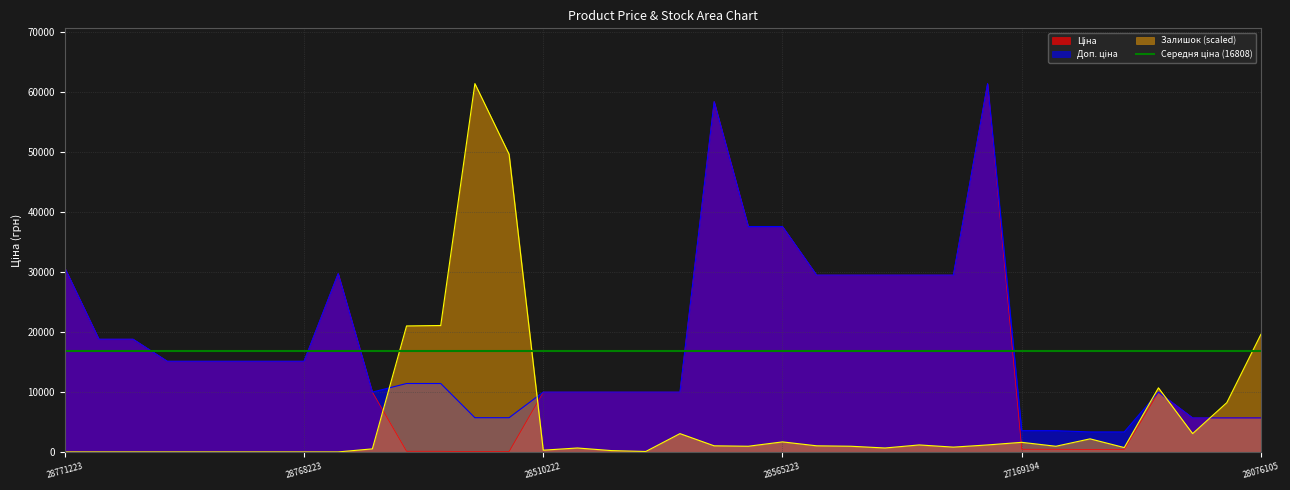

What is the spread (max minus min) of values at 28768223?

15120.0